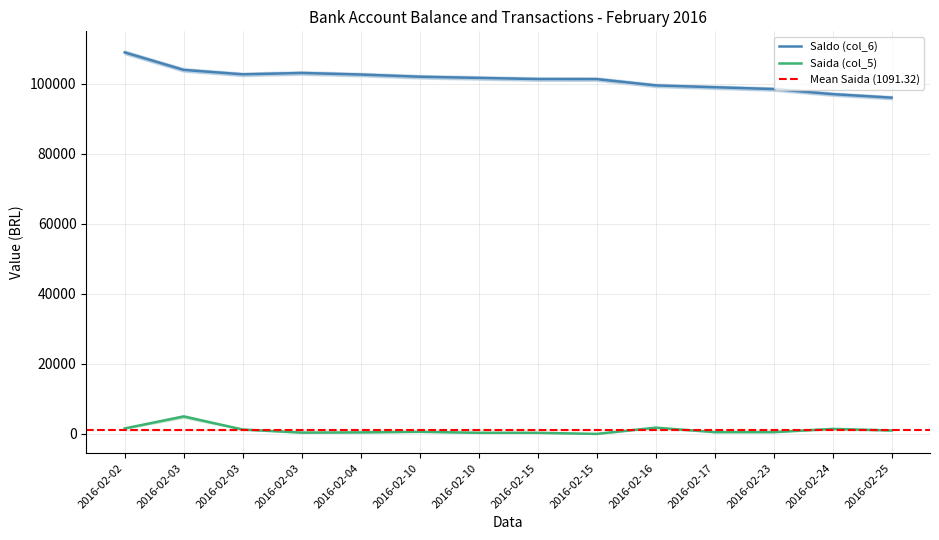

True or false: Saldo (col_6) has more than 0 interior local peaks.

True